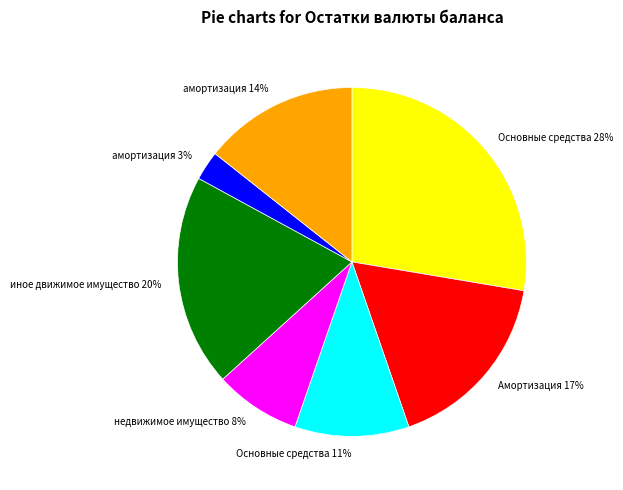

Does any single category account for the majority?

No